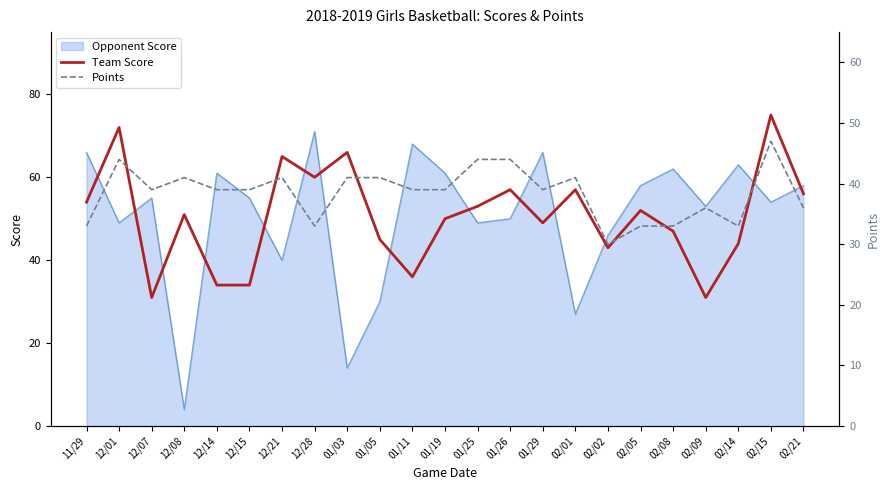

What is the smallest value displayed?

30